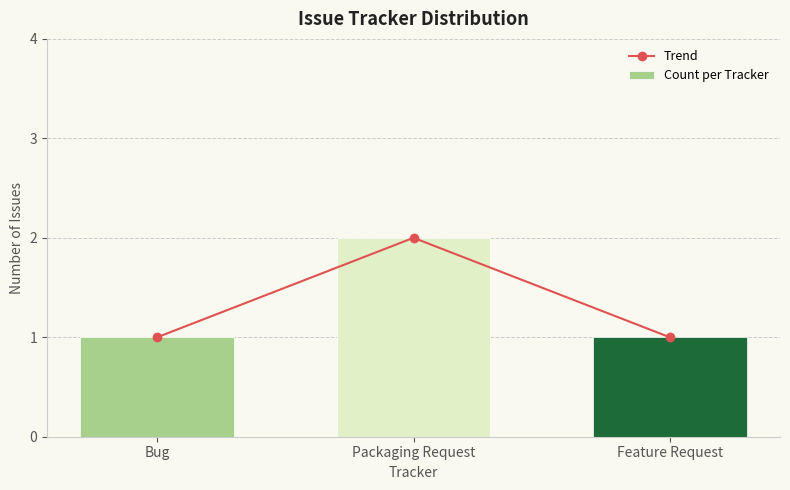

Reading left to right, list all the values displayed in this chart.

Trend: 1	2	1
Count per Tracker: 1	2	1